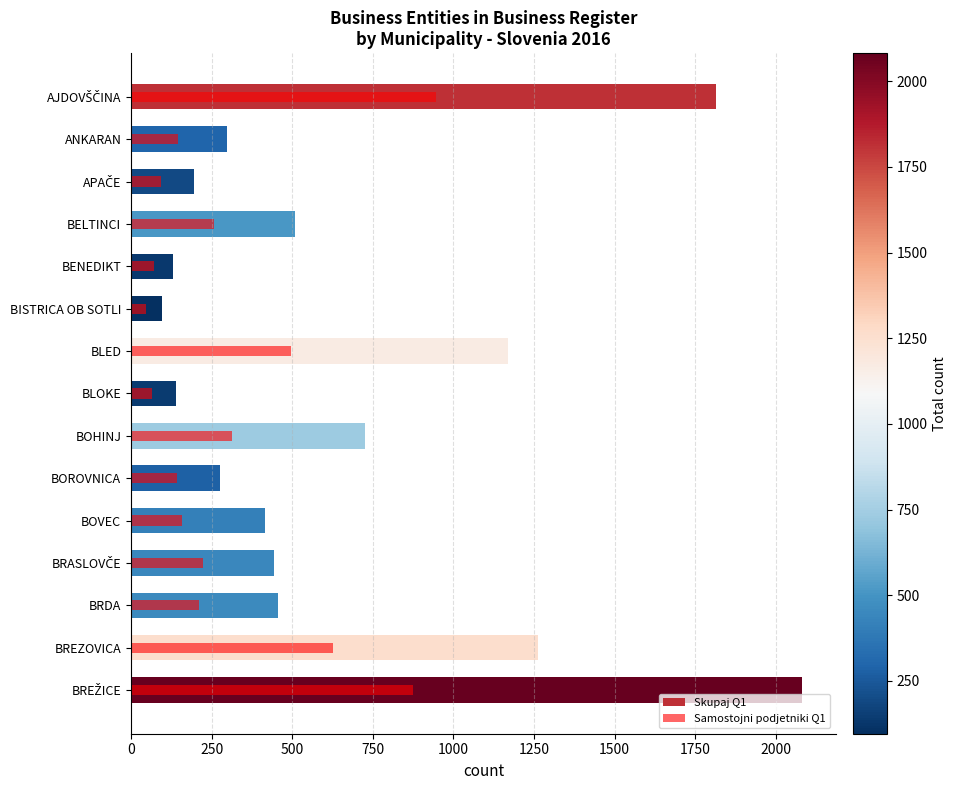

What is the value of the Samostojni podjetniki Q1 bar at the 9th from the left?

312